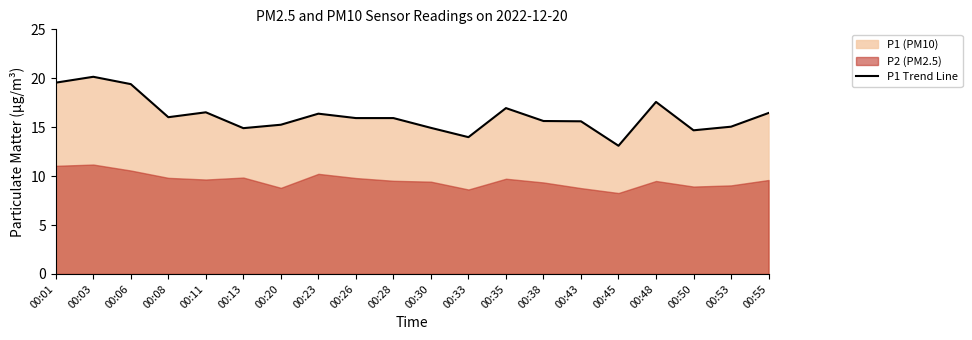

Reading right to left, list all the values displayed in this chart.

16.4	15.1	14.7	17.6	13.1	15.6	15.6	16.9	14.0	14.9	15.9	15.9	16.4	15.2	14.9	16.5	16.0	19.4	20.1	19.6